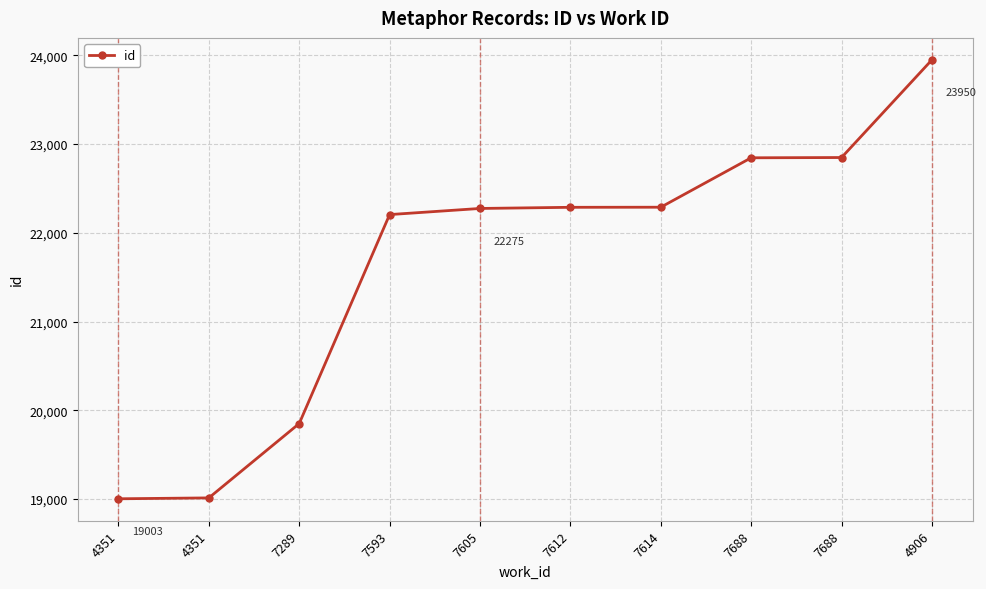

The value at 7593 is 35024. True or false?

False